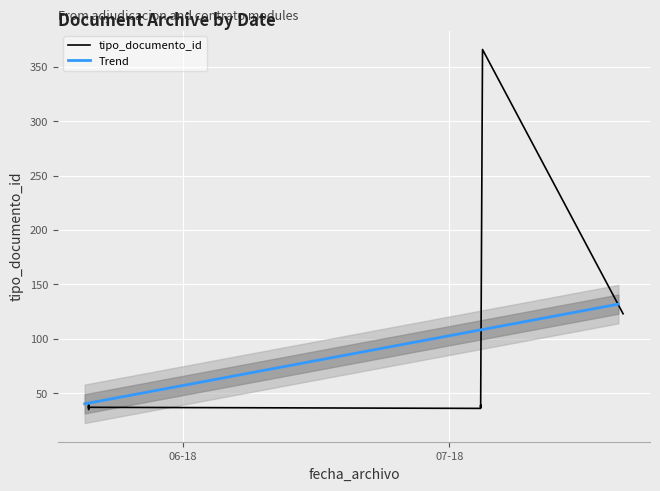

True or false: the data shows 57 at 2018-05-21 10:39:38.

False